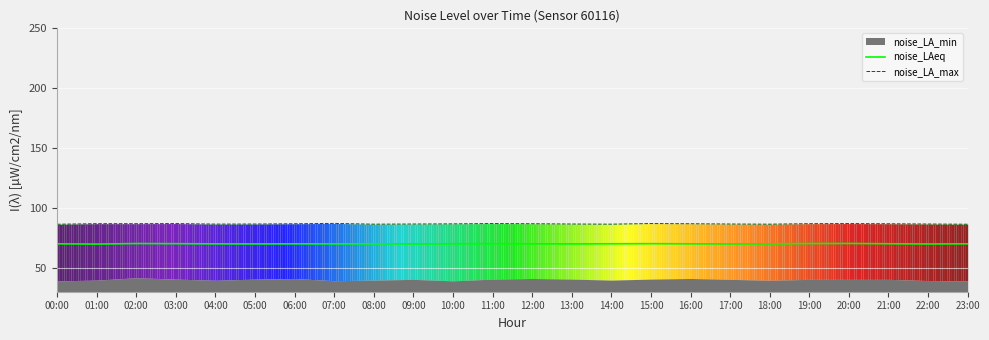

What is the value of the noise_LAeq point at the 8th from the left?

70.0